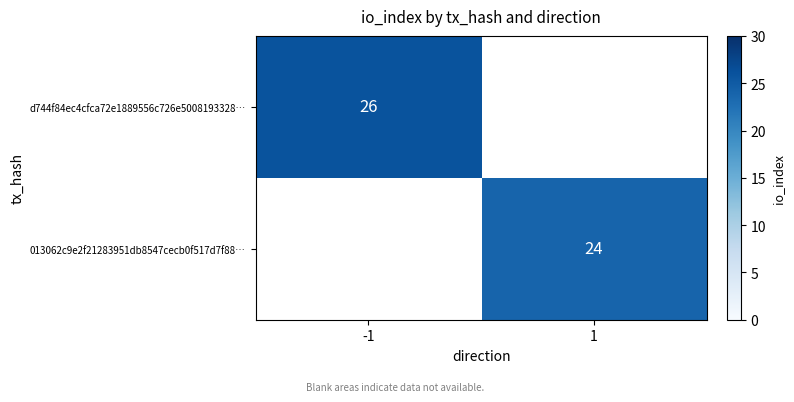

Is it true that d744f84ec4cfca72e1889556c726e5008193328… equals 34 at -1?

False